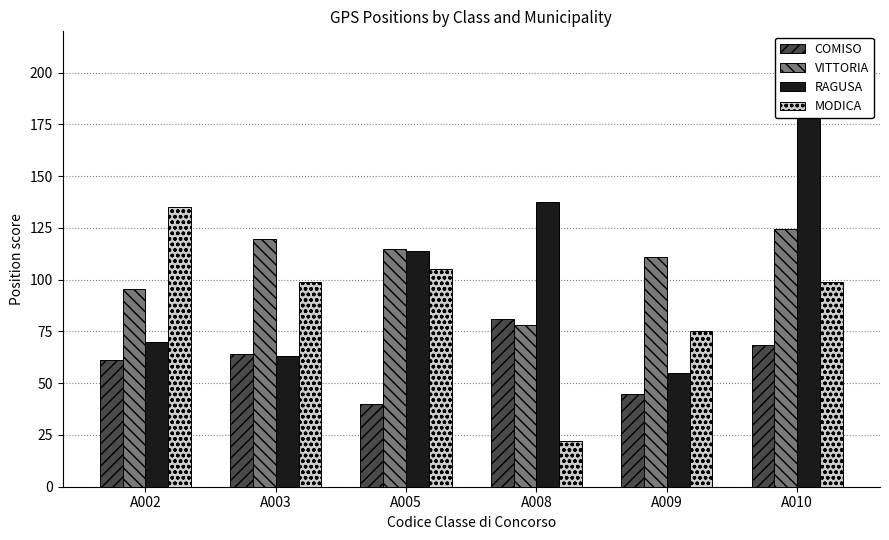

Rank the series by their maximum value, from lowest to highest.

COMISO, VITTORIA, MODICA, RAGUSA